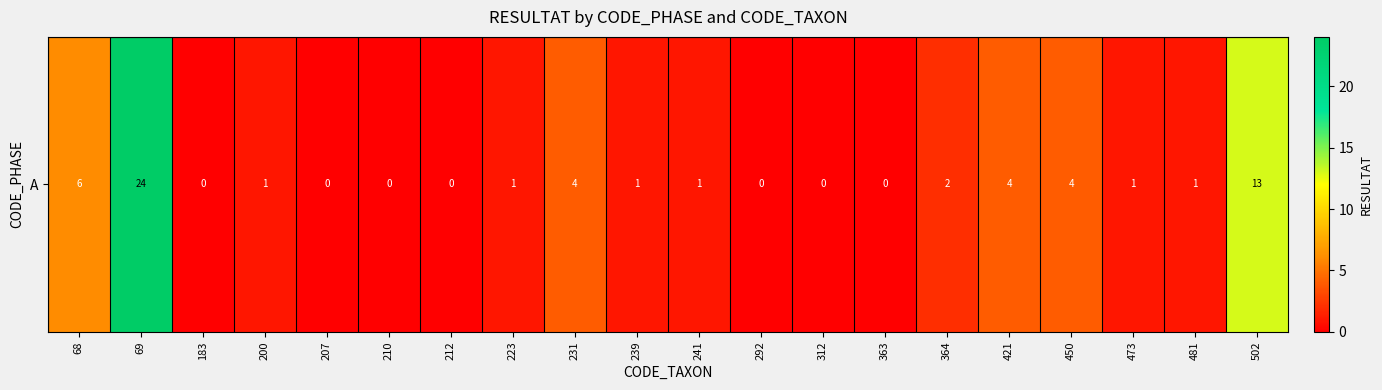

Is it true that the value at 312 is -10?

False